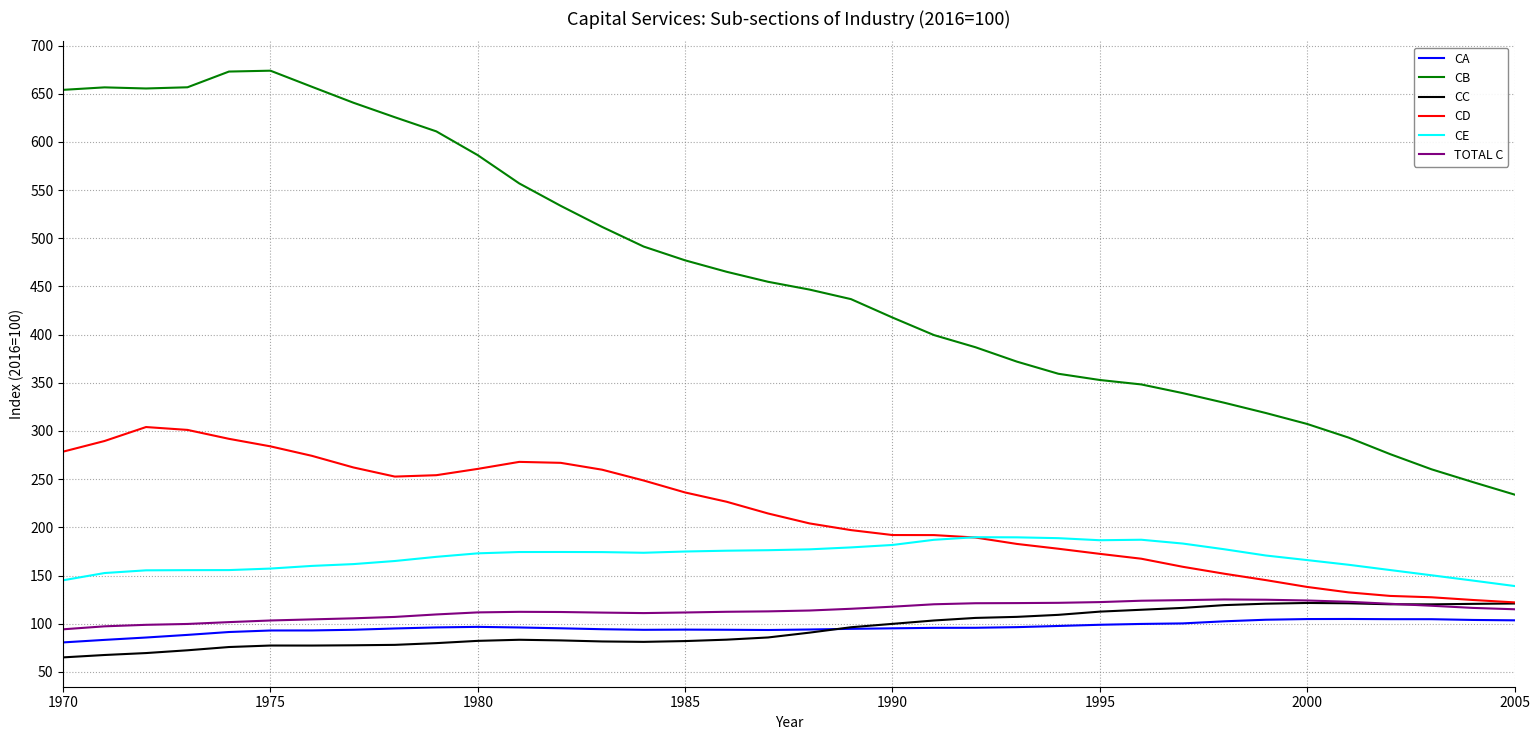

True or false: CE and CA cross at least once.

False